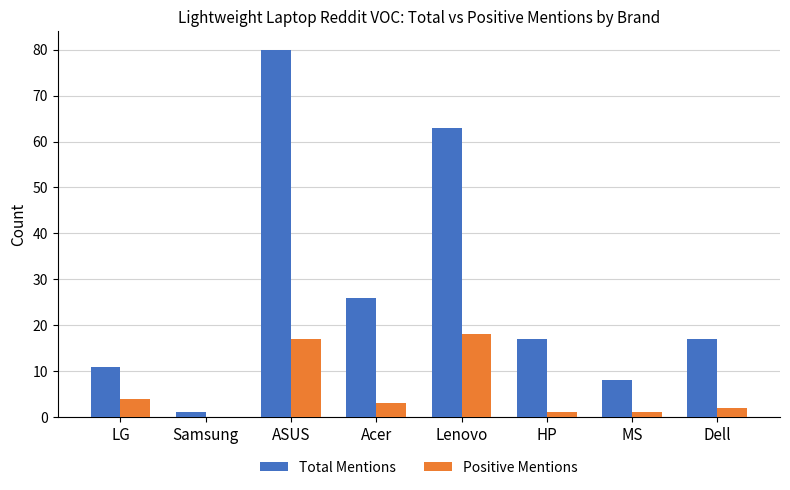

What is the sum of all Total Mentions values?

223